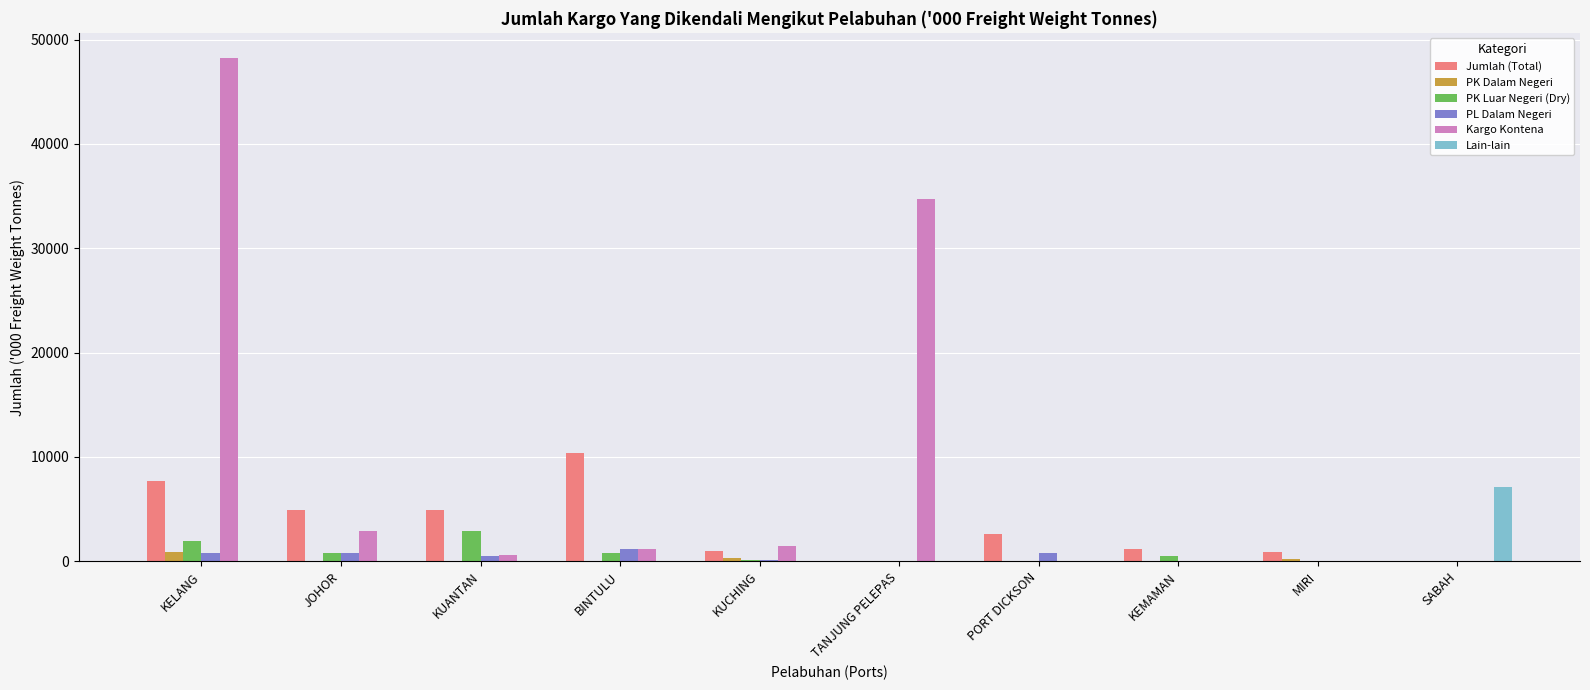

What is the sum of all PK Luar Negeri (Dry) values?

7047.8